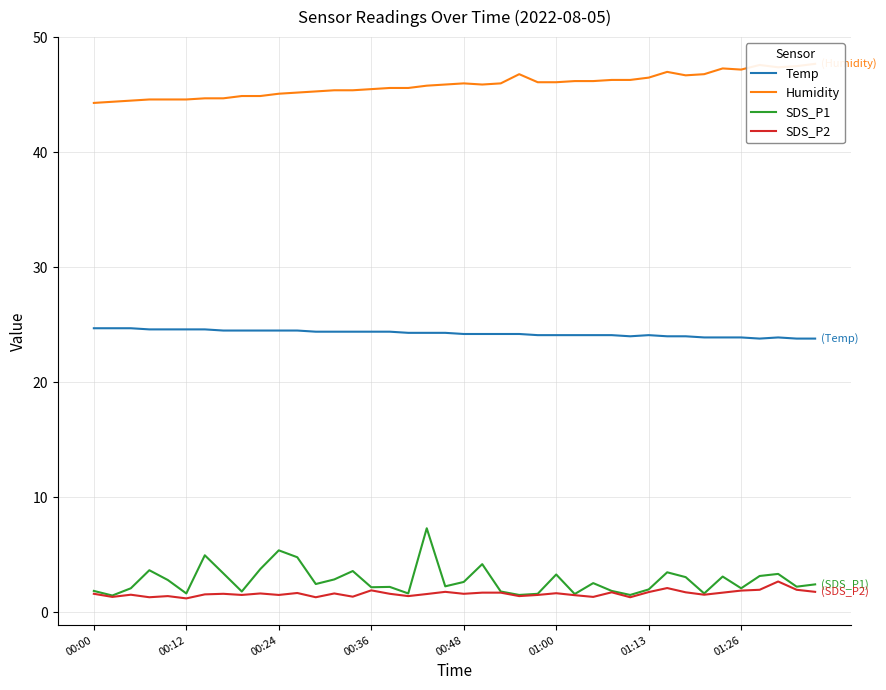

True or false: SDS_P1 and Temp cross at least once.

False